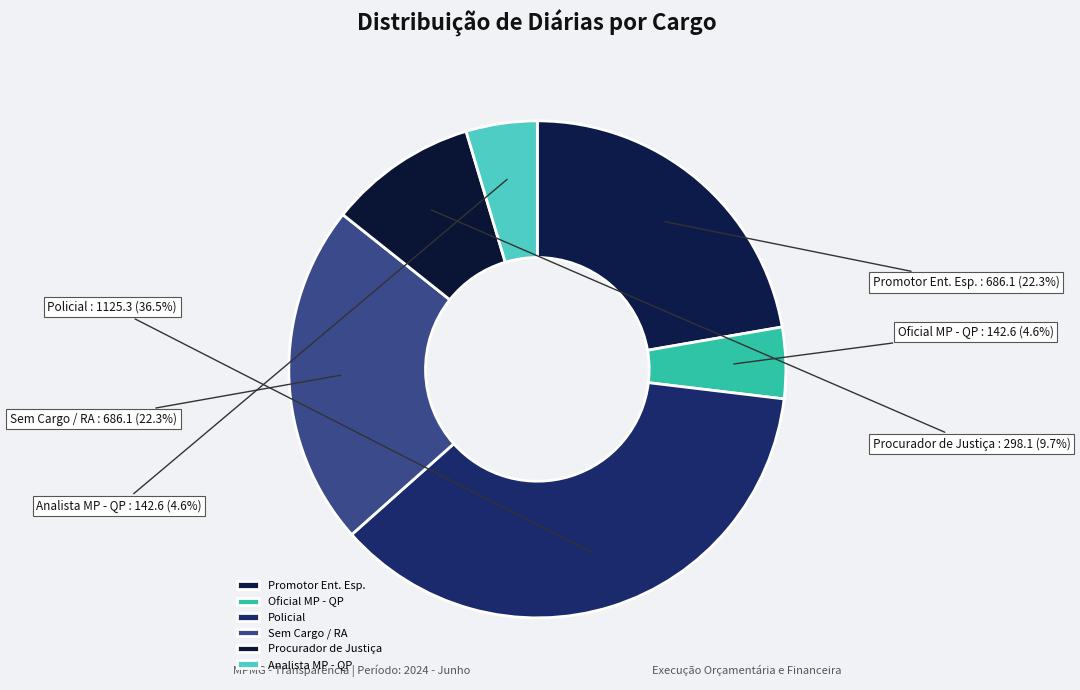

Which category has the biggest portion of the pie?

Policial